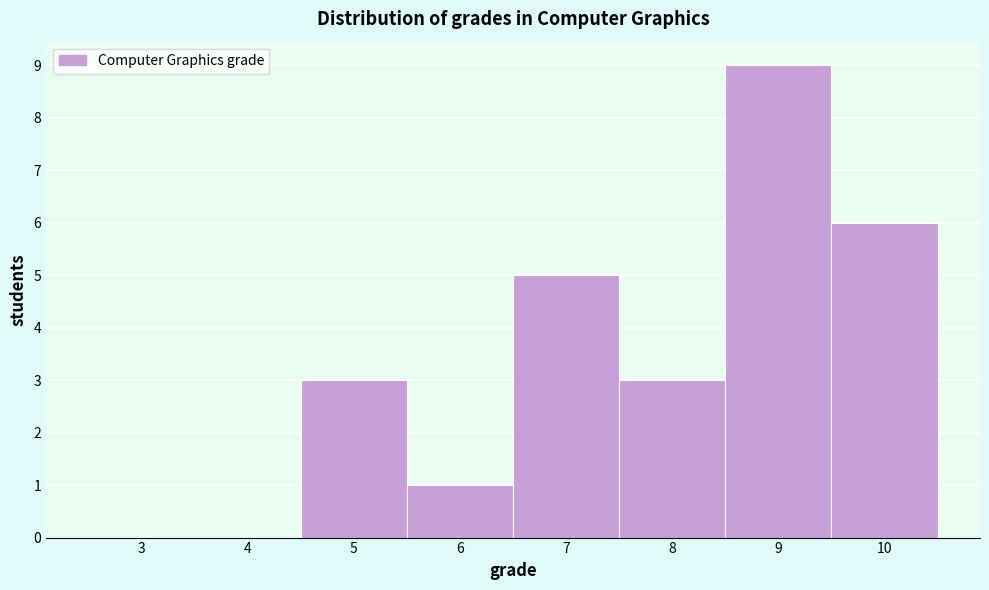

Reading left to right, list every bar in this chart as the range it spans on the x-axis followed by its height. The values are not printed on the chart, so give them approximately, as read against the axis.

2.5 to 3.5: 0
3.5 to 4.5: 0
4.5 to 5.5: 3
5.5 to 6.5: 1
6.5 to 7.5: 5
7.5 to 8.5: 3
8.5 to 9.5: 9
9.5 to 10.5: 6